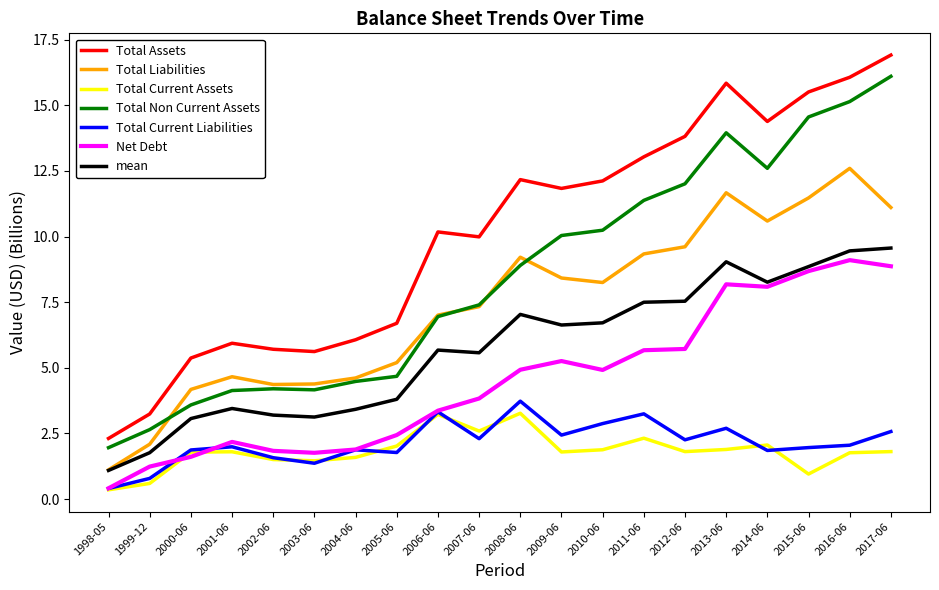

What is the sum of all Total Assets values?

202.8